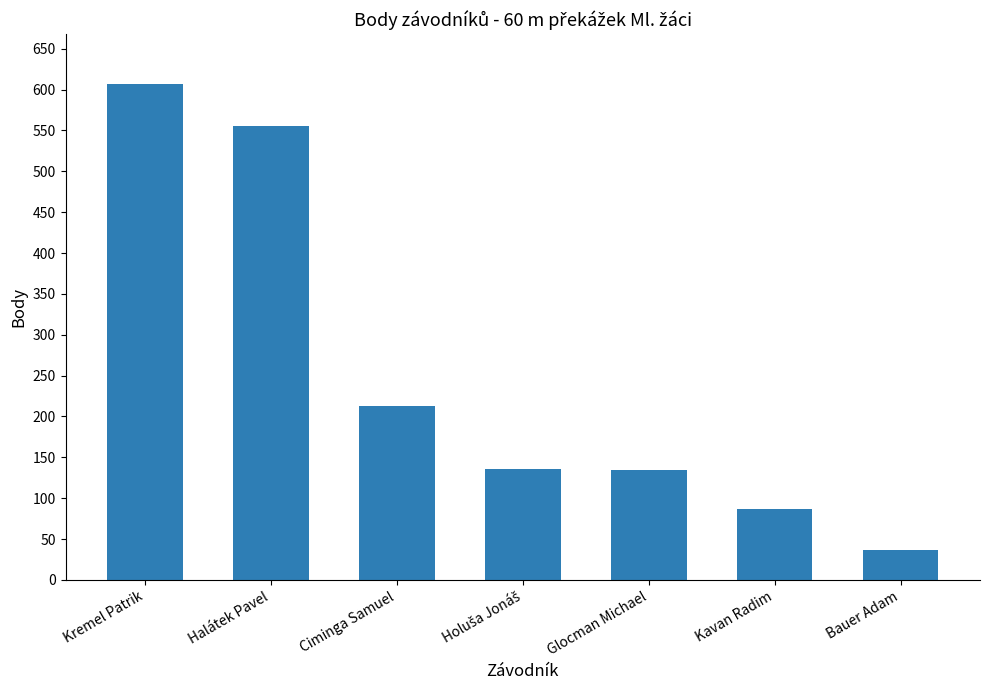

What position from the left is Kremel Patrik?

1